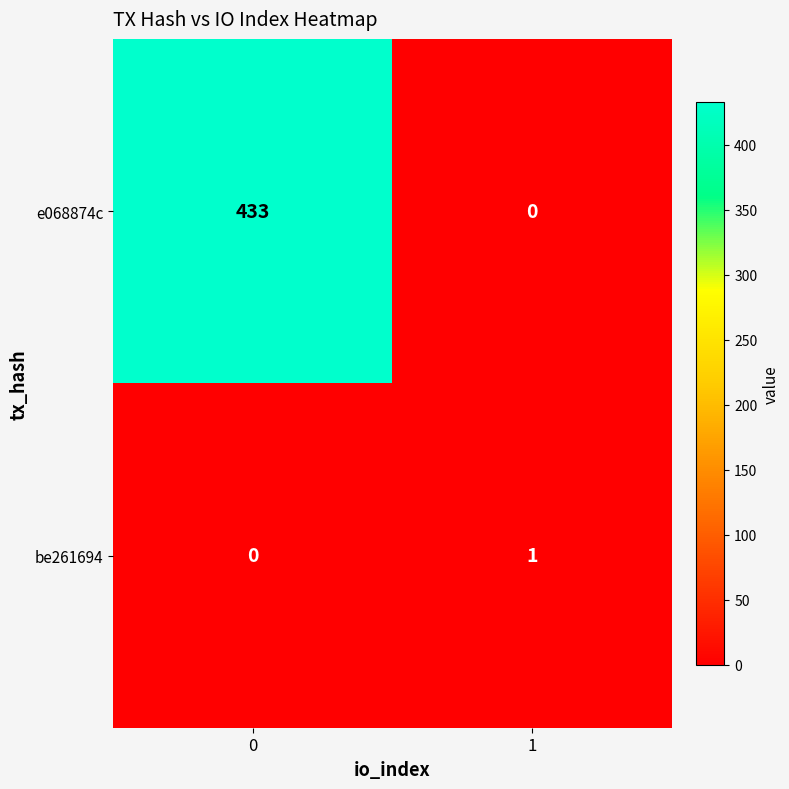

Is it true that e068874c equals 0 at 1?

True